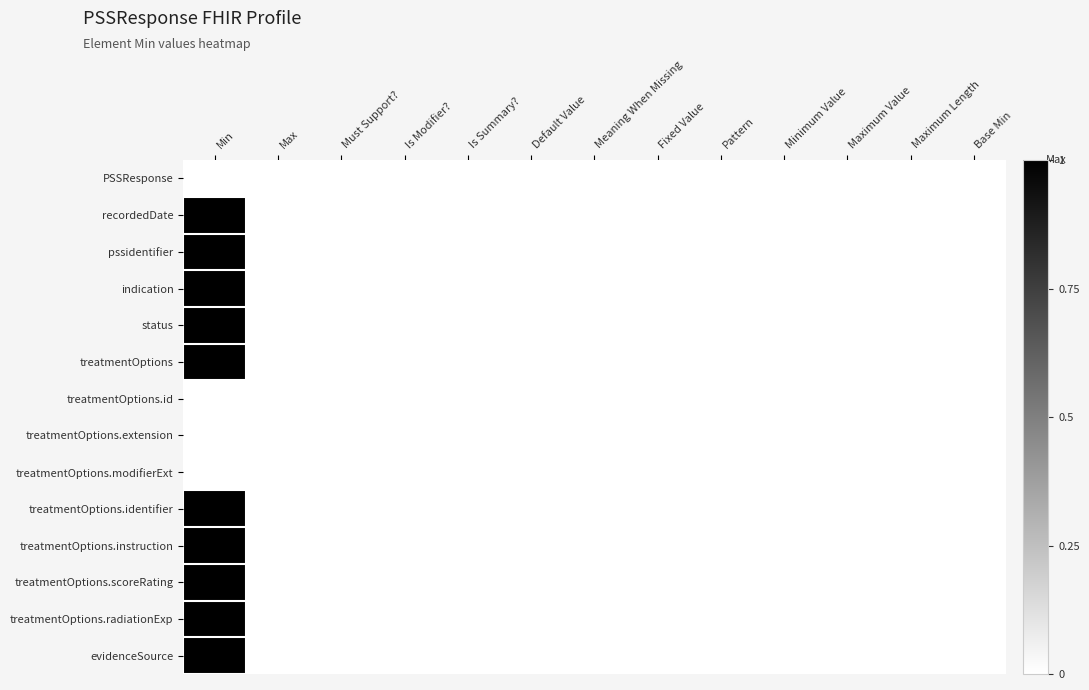

At Meaning When Missing, list the series in order from smallest to largest.

PSSResponse, recordedDate, pssidentifier, indication, status, treatmentOptions, treatmentOptions.id, treatmentOptions.extension, treatmentOptions.modifierExt, treatmentOptions.identifier, treatmentOptions.instruction, treatmentOptions.scoreRating, treatmentOptions.radiationExp, evidenceSource